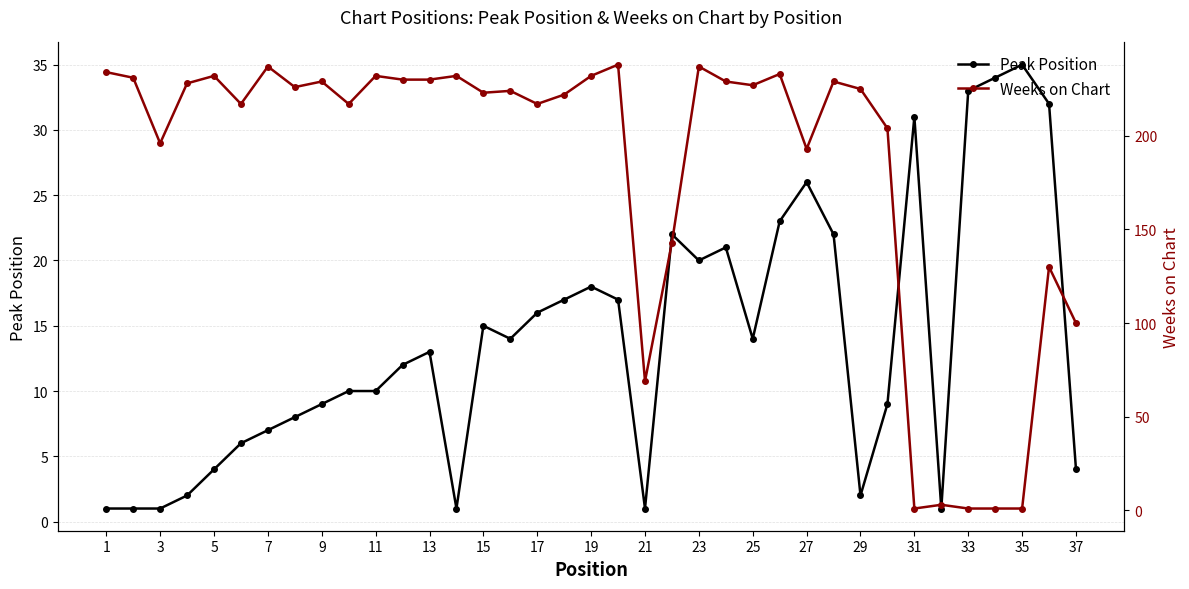

At how many categories does at least one series exceed 60?

32